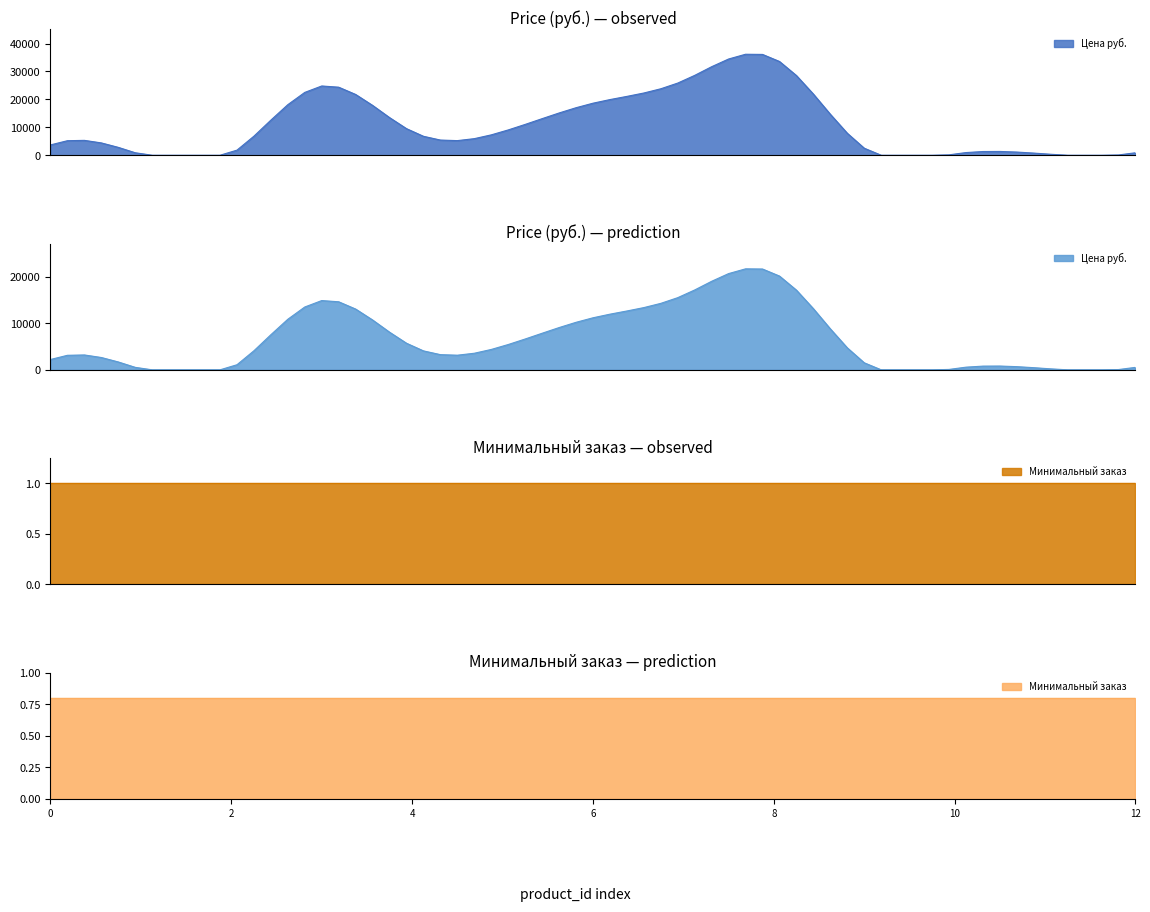

The Цена руб. series shows 3020.4 at 13619. True or false?

False